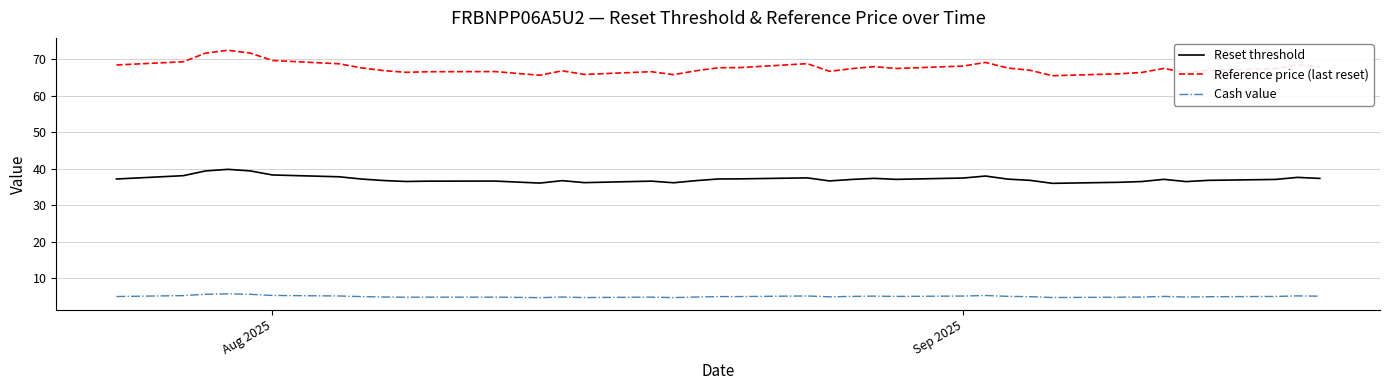

What are all the series names shown in the legend?

Reset threshold, Reference price (last reset), Cash value